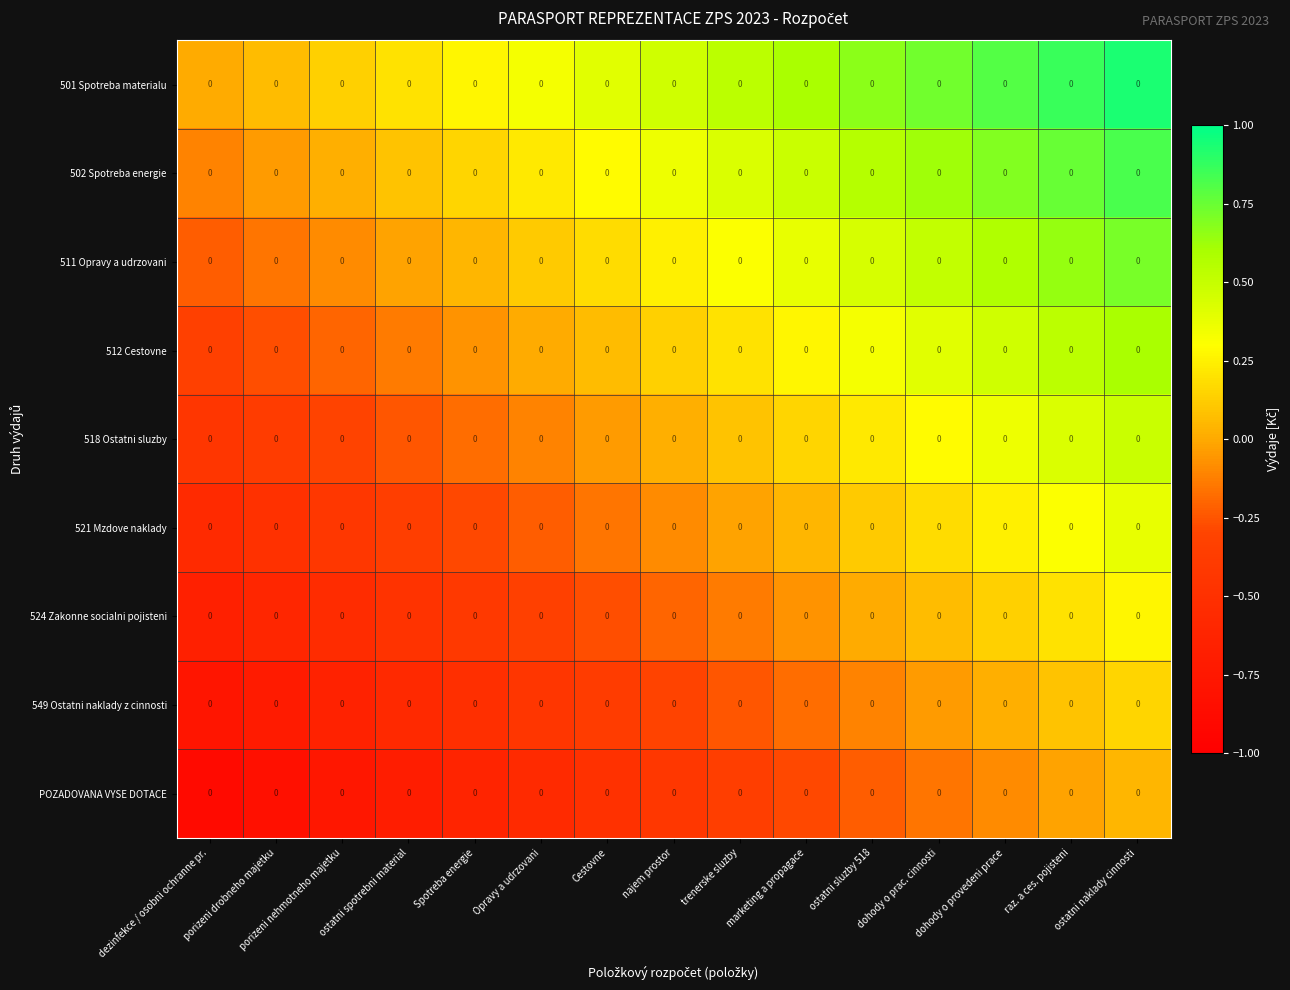

What is the difference between the maximum and minimum values in the 518 Ostatni sluzby series?

0.9